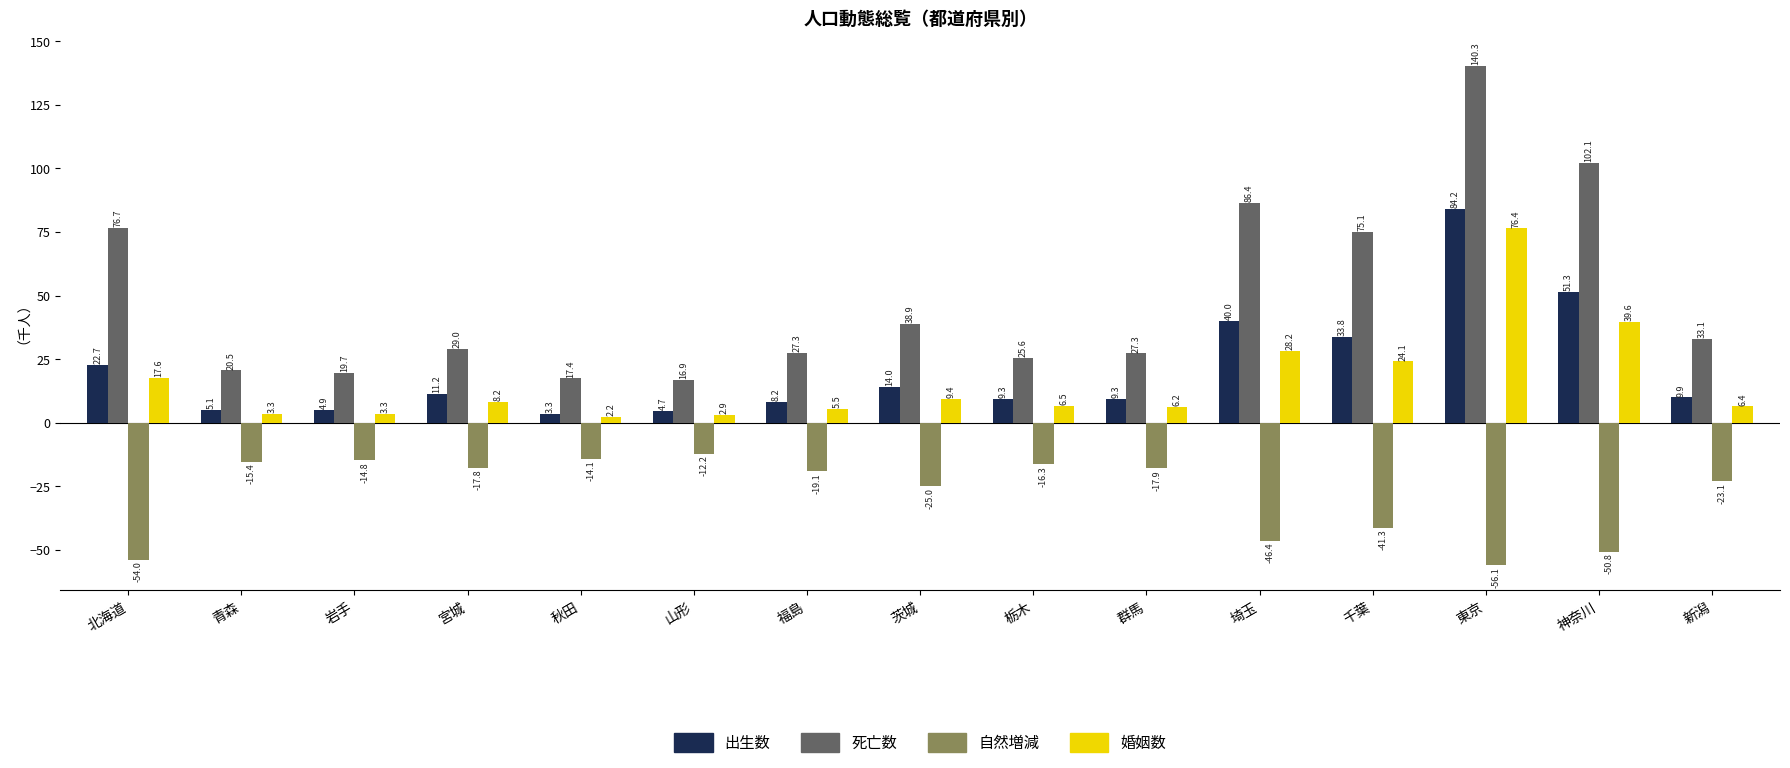

What is the average value of the 出生数 series?

20.8